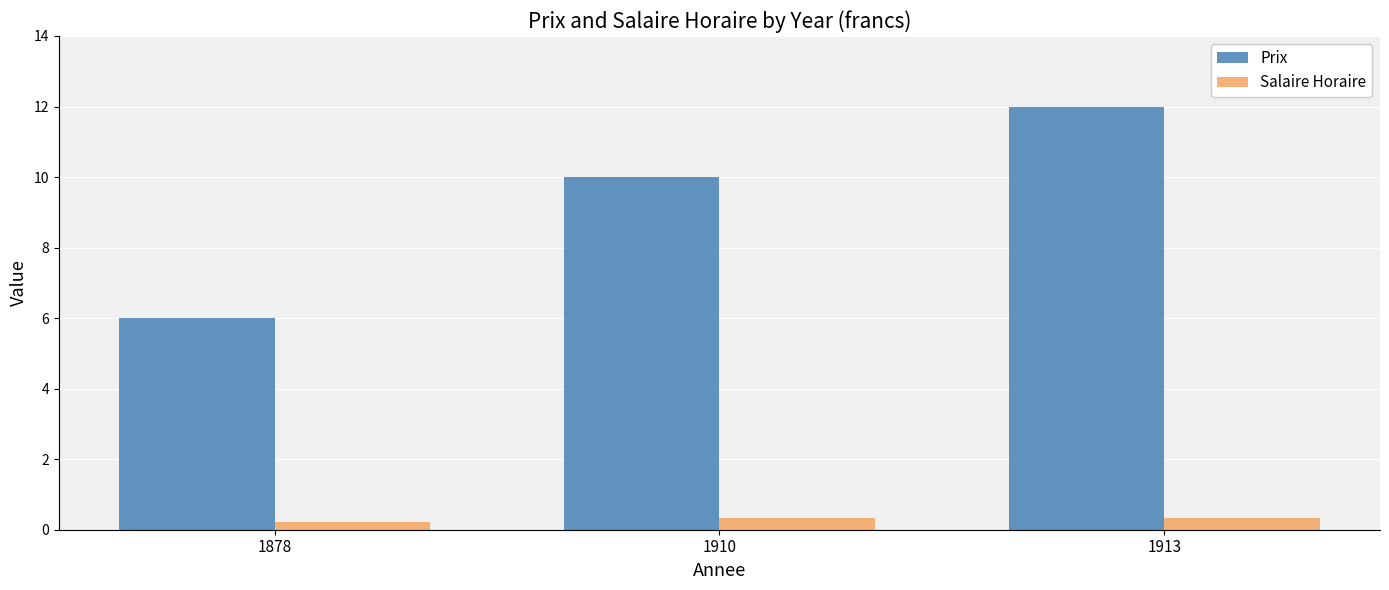

At how many categories does at least one series exceed 9?

2